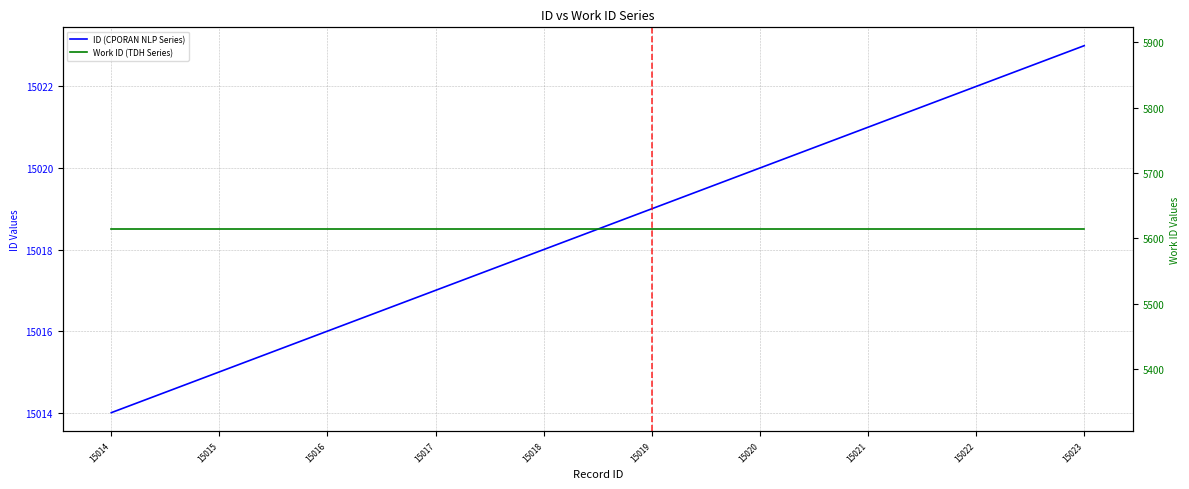

Rank the series at 15021 from highest to lowest value.

ID (CPORAN NLP Series), Work ID (TDH Series)